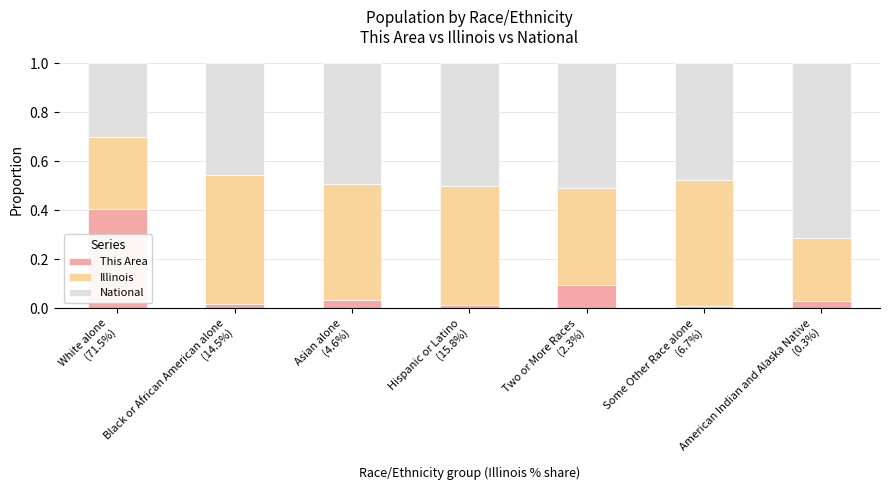

What is the difference between the maximum and minimum values in the This Area series?

0.4